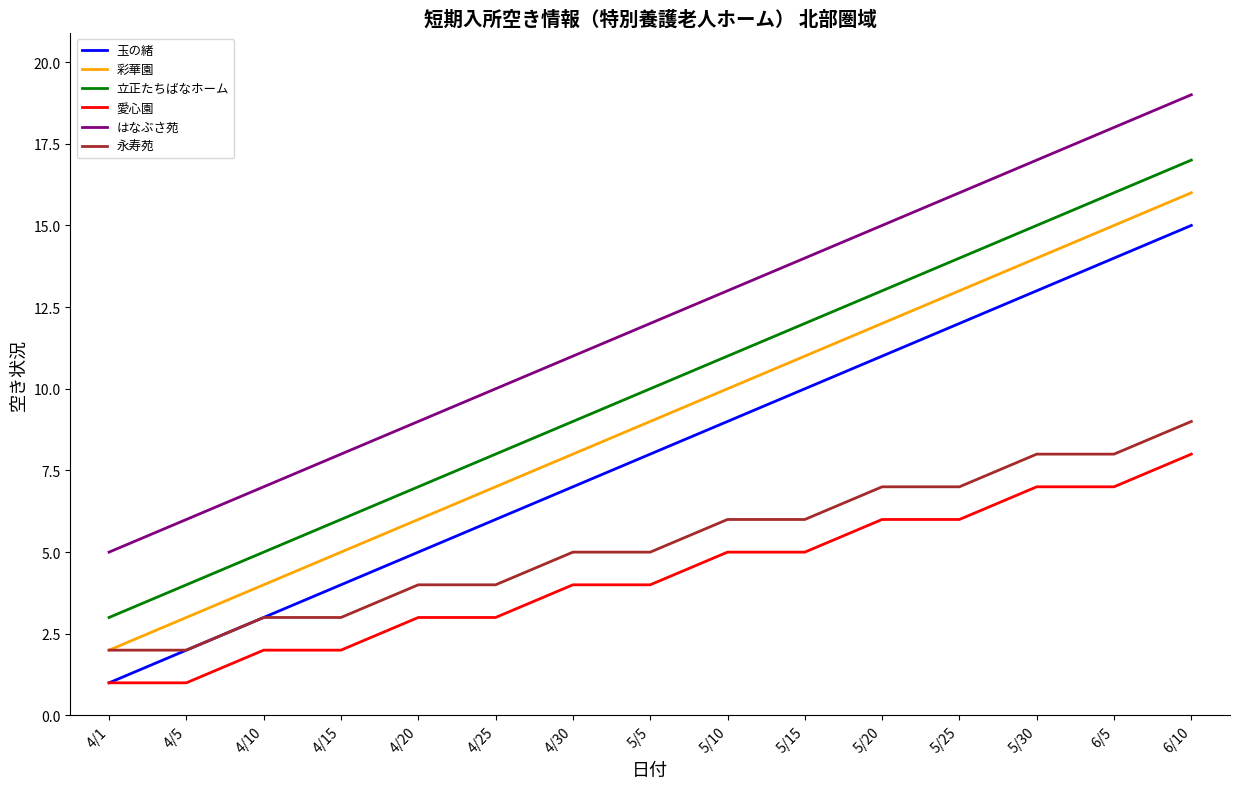

How many series are shown in this chart?

6